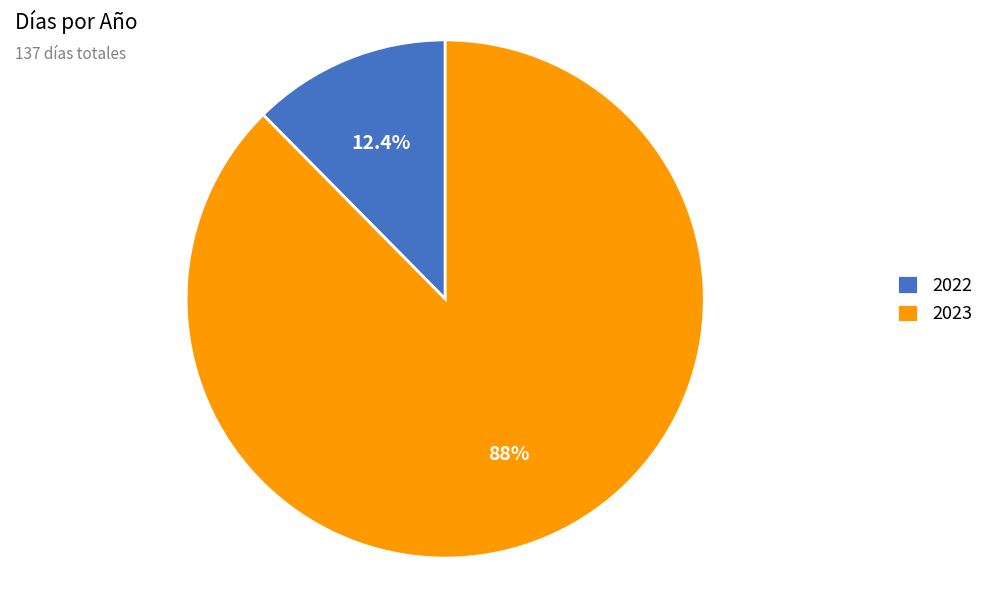

Combined, do 2023 and 2022 account for over 50%?

Yes